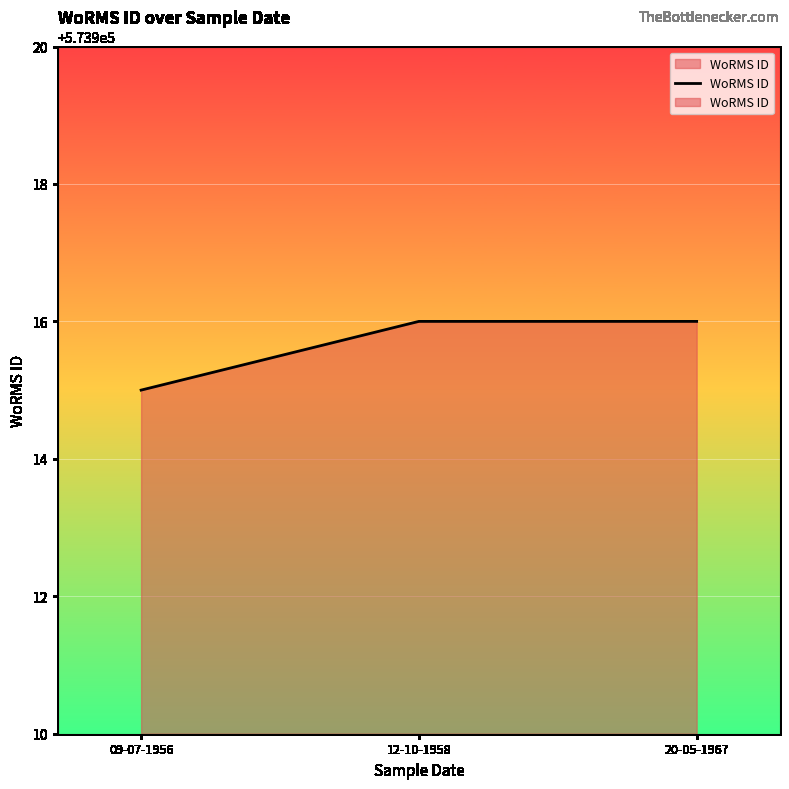

List the labels in order of value, smallest first.

09-07-1956, 12-10-1958, 20-05-1967